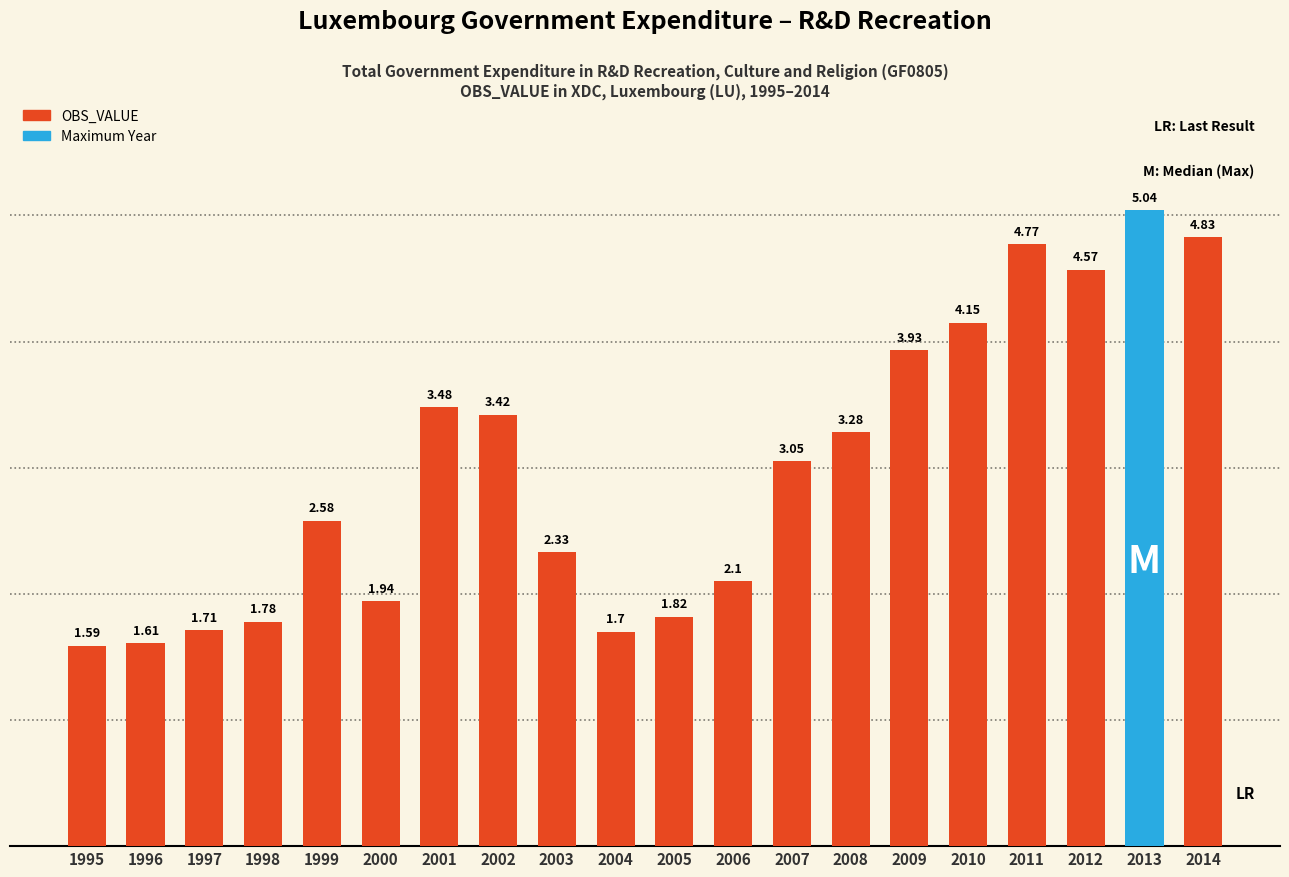

What is the ratio of the value at 2006 to the value at 2014?

0.4